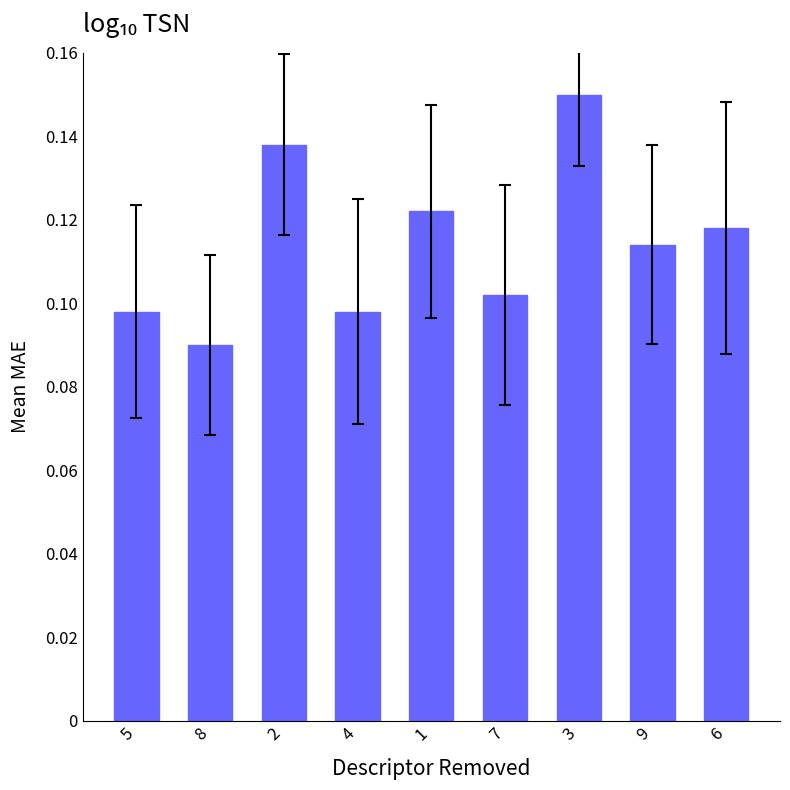

Which label corresponds to the largest value in the chart?

3